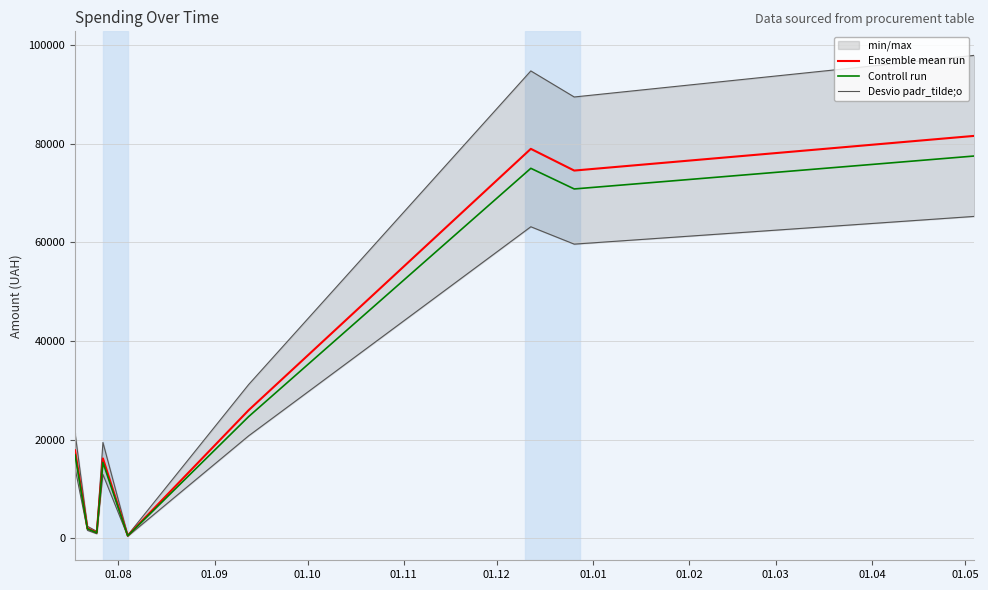

True or false: Ensemble mean run has more than 1 interior local peaks.

True